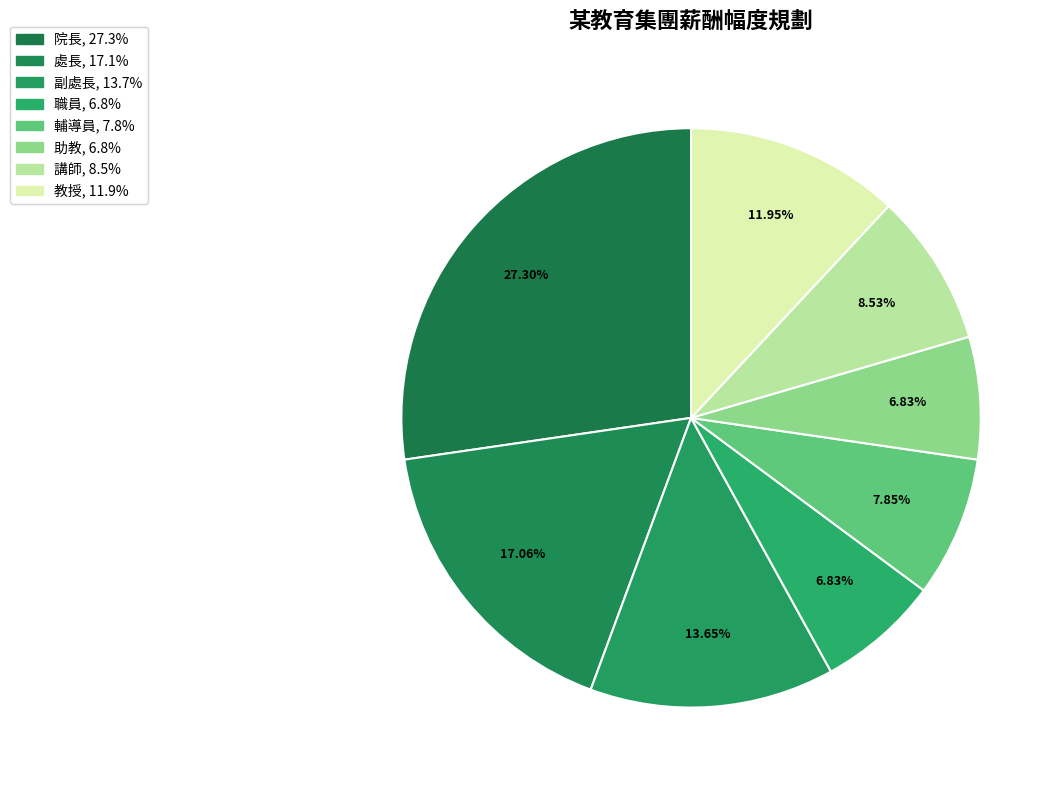

Rank the categories by value from highest to lowest.

院長, 處長, 副處長, 教授, 講師, 輔導員, 職員, 助教